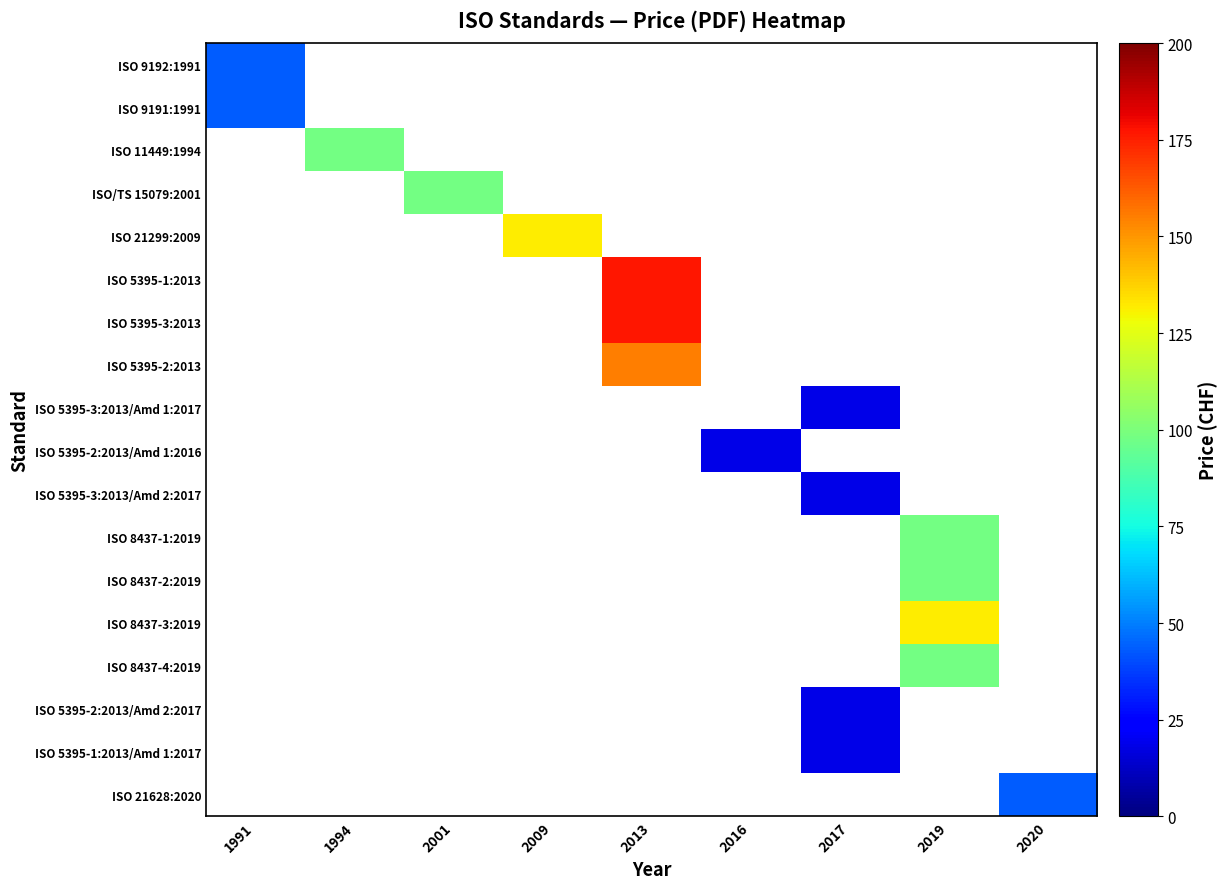

What is the maximum value shown in the chart?

177.0